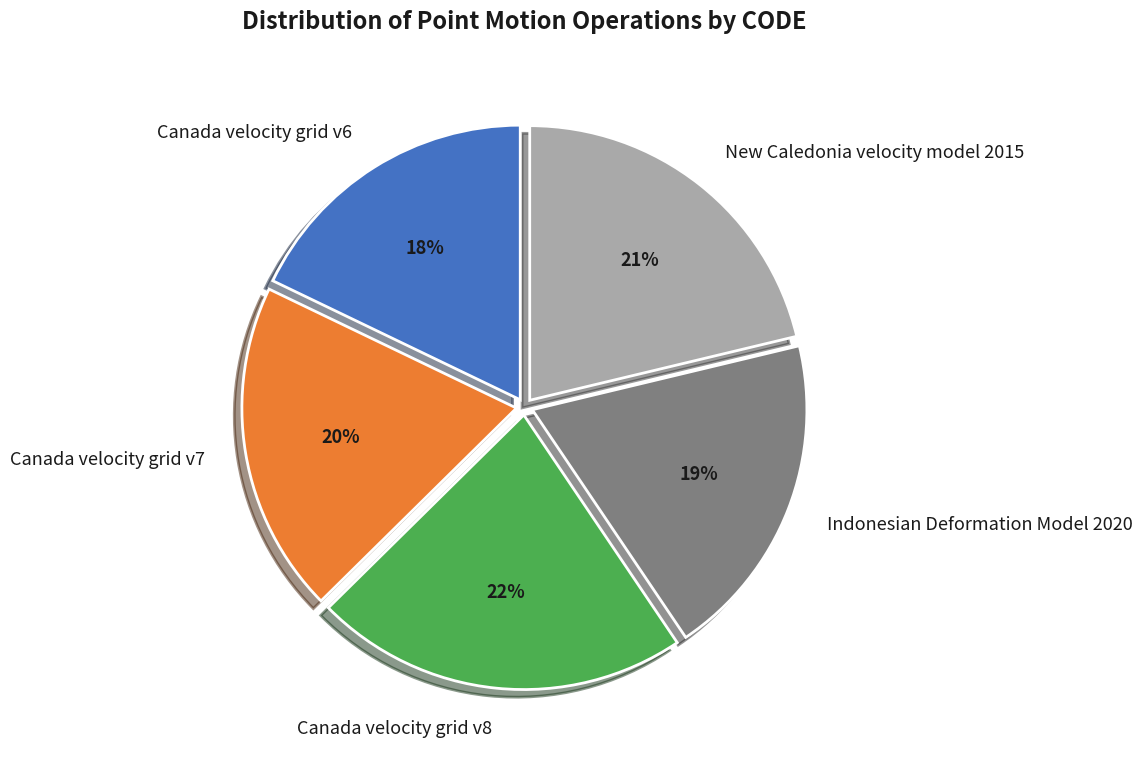

What percentage is the New Caledonia velocity model 2015 slice, to the nearest percent?

21%